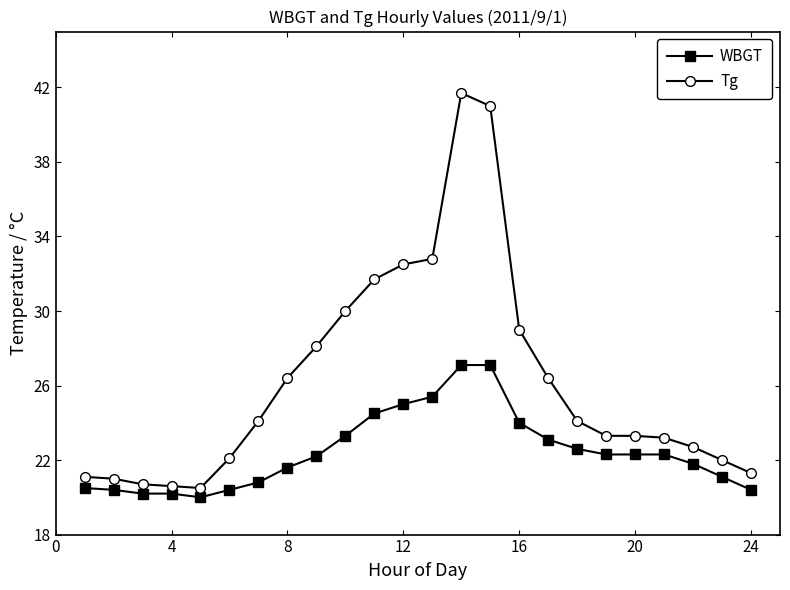

At how many categories does at least one series exceed 33?

2